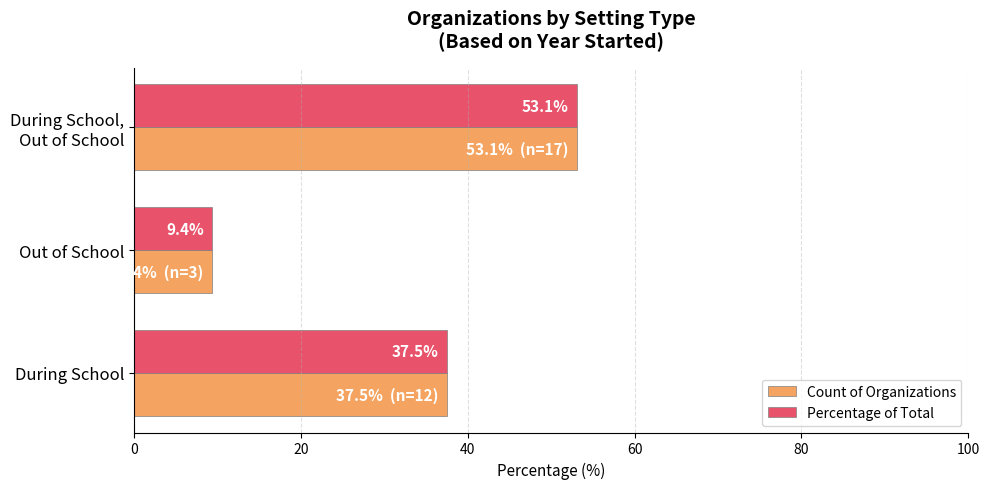

The Percentage of Total series shows 54.0 at During School. True or false?

False